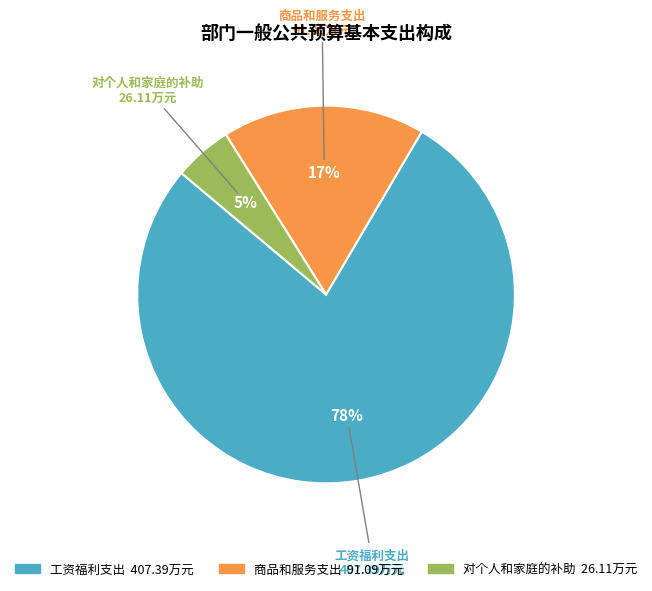

Between 对个人和家庭的补助 and 商品和服务支出, which is larger?

商品和服务支出